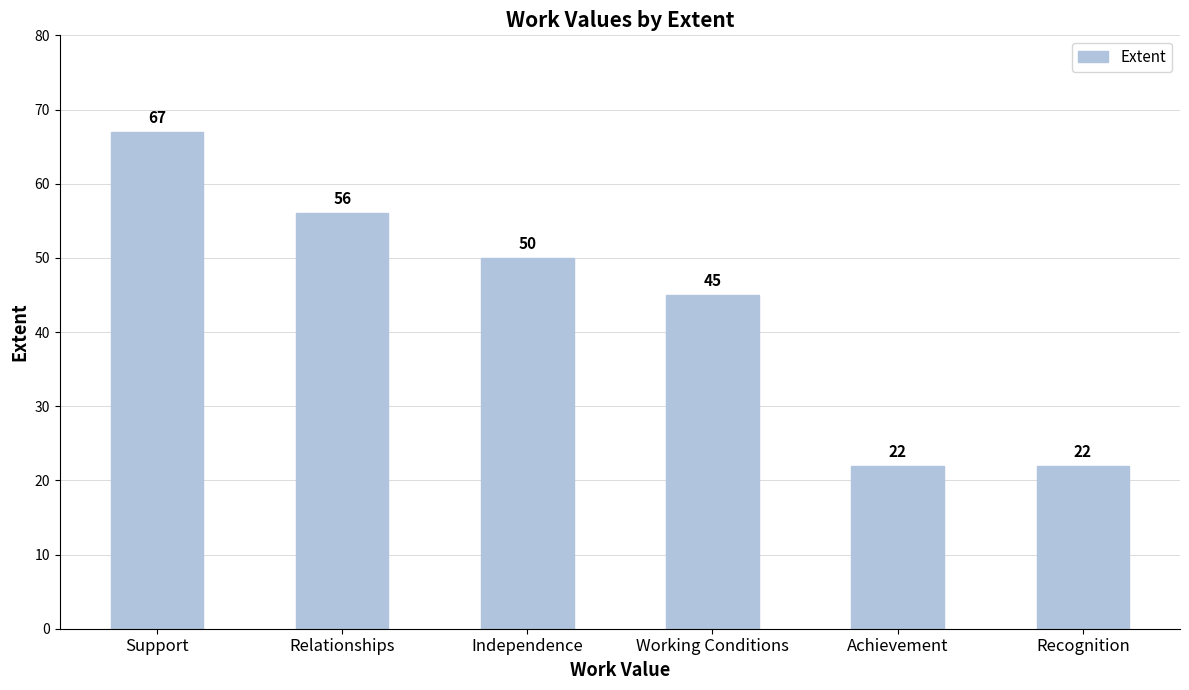

What is the difference between the maximum and minimum values?

45